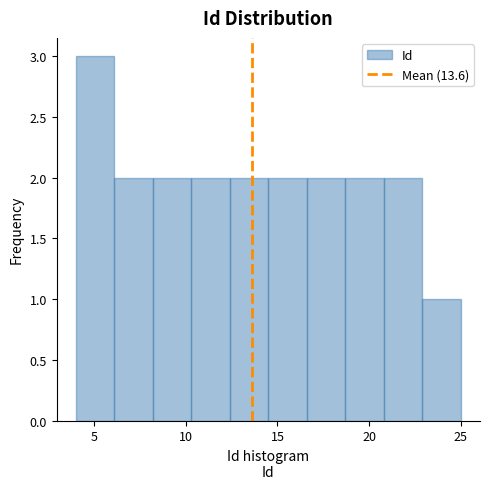

How tall is the bar that spans 8.2 to 10.3 on the x-axis? Neither the bar edges nor the heights are printed on the chart, so give them approximately, as read against the axes.

2